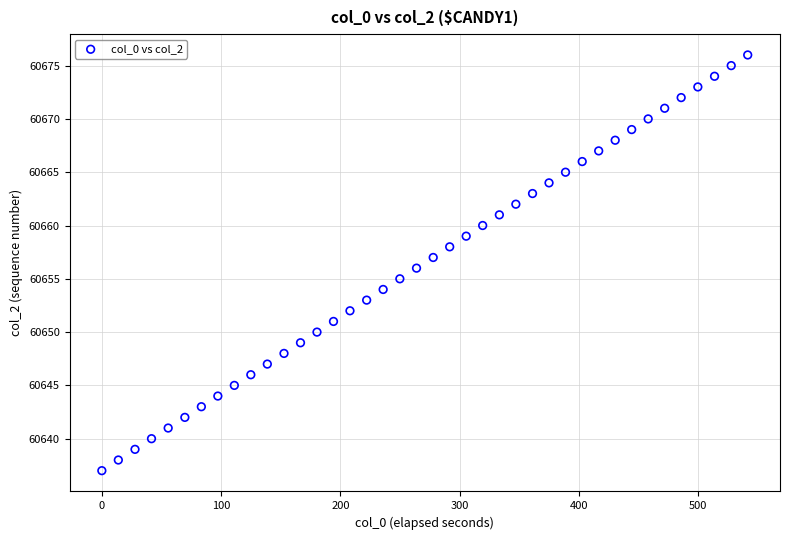

What is the range of Y values (max minus min)?

39